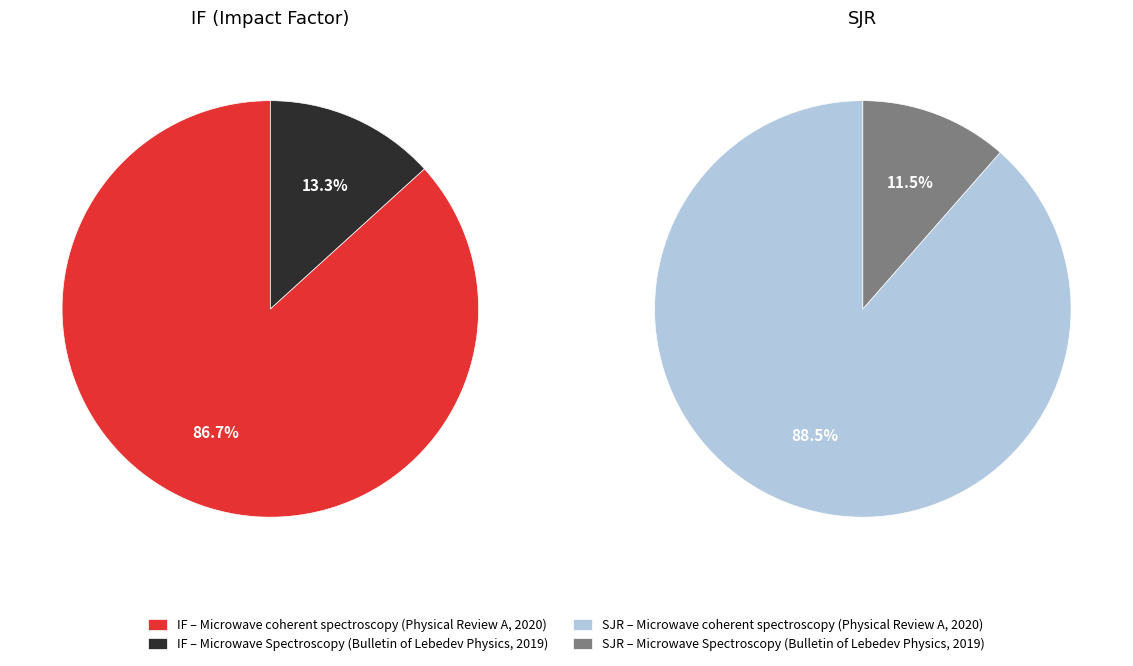

Which category has the smallest portion of the pie?

Microwave Spectroscopy (Bulletin of Lebedev Physics, 2019)